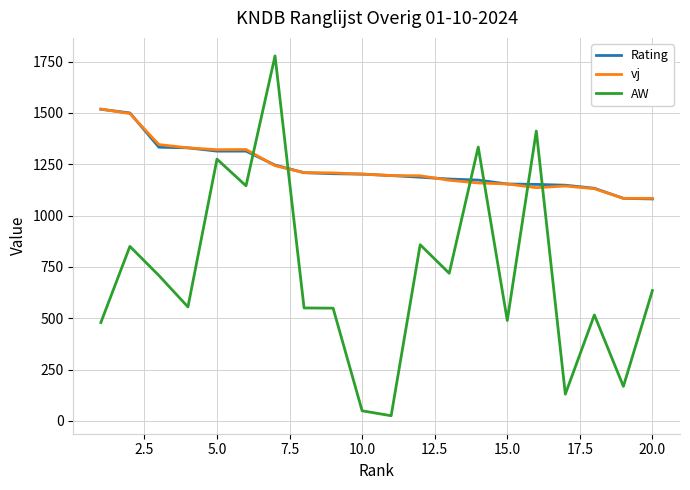

How many intersections are there between Rating and AW?

6